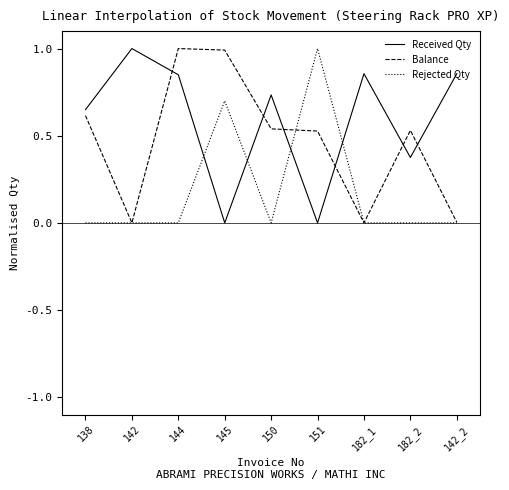

How many categories are shown in the chart?

9